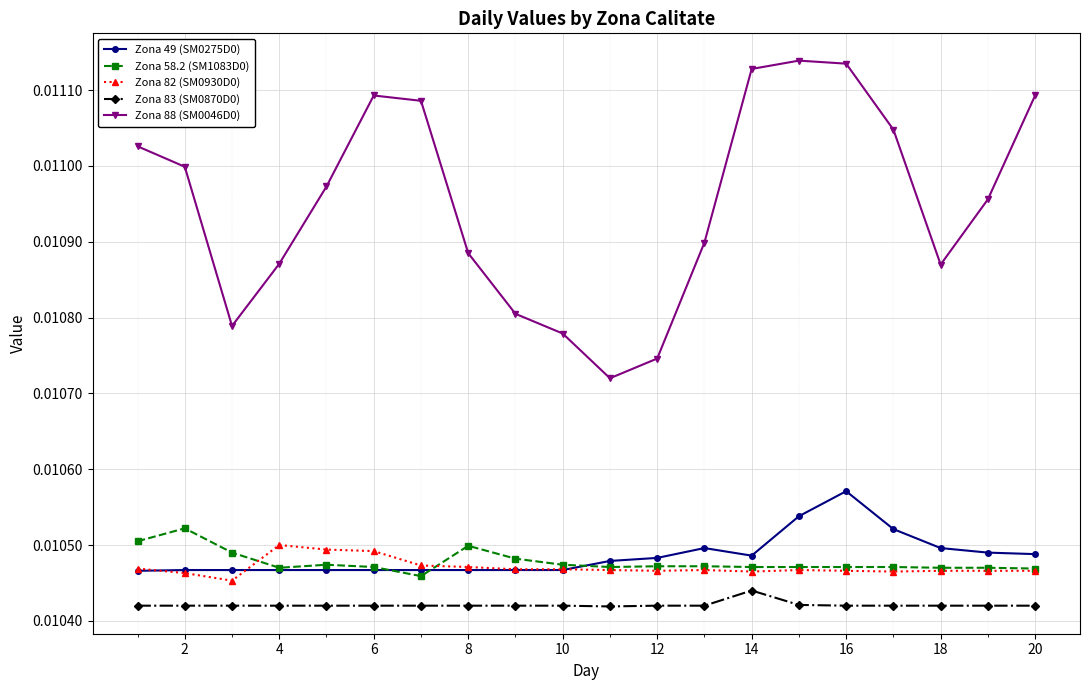

How many Zona 88 (SM0046D0) values are between 0 and 1?

20